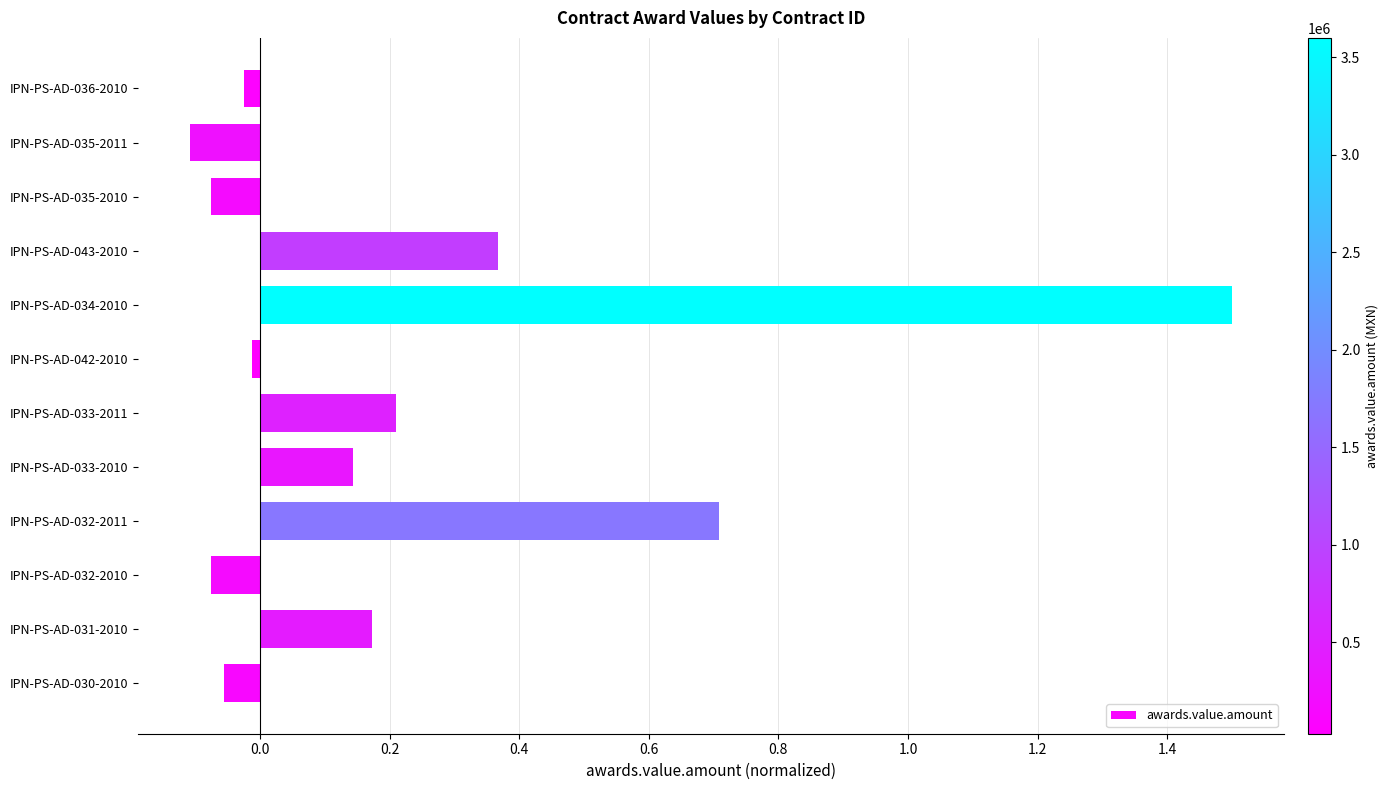

What is the sum of the values at IPN-PS-AD-033-2010 and IPN-PS-AD-032-2011?

0.9